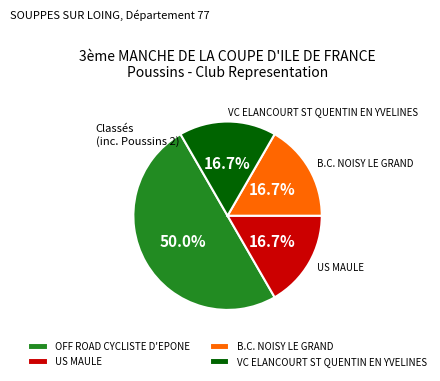

What portion of the pie excludes OFF ROAD CYCLISTE D'EPONE?

50.0%